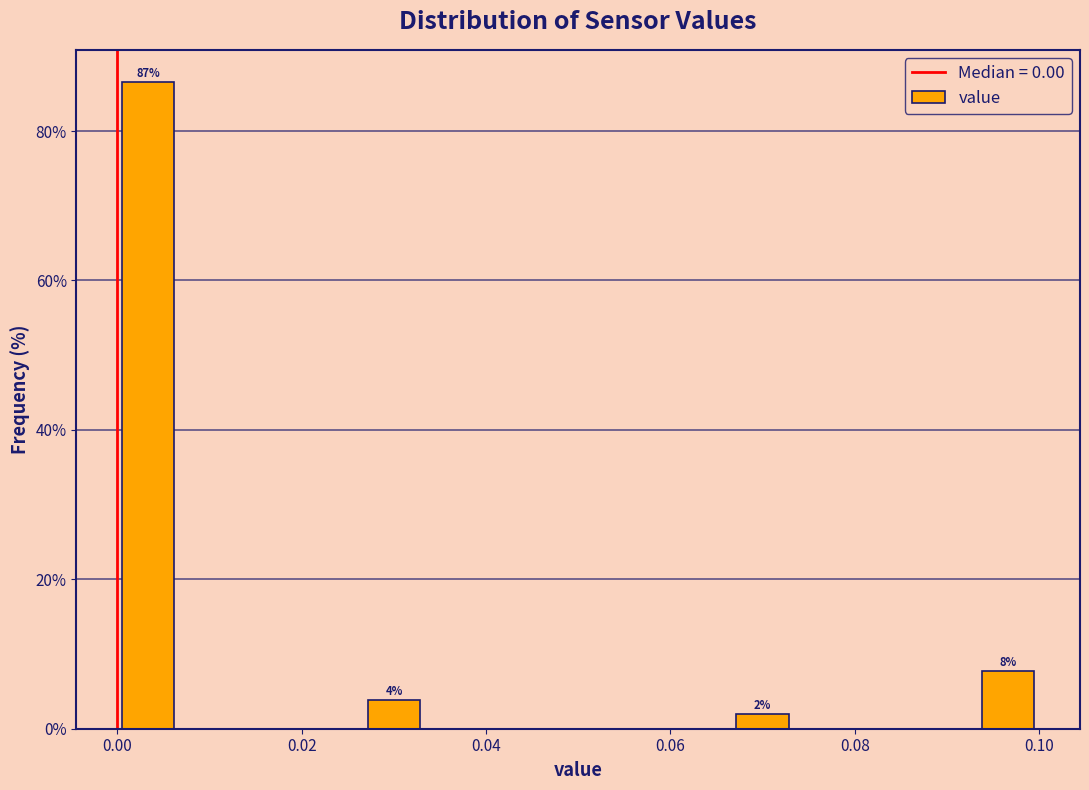

Around what value on the x-axis is the tallest bar? Give the approximate position of its centre, as read against the axis.

0.004